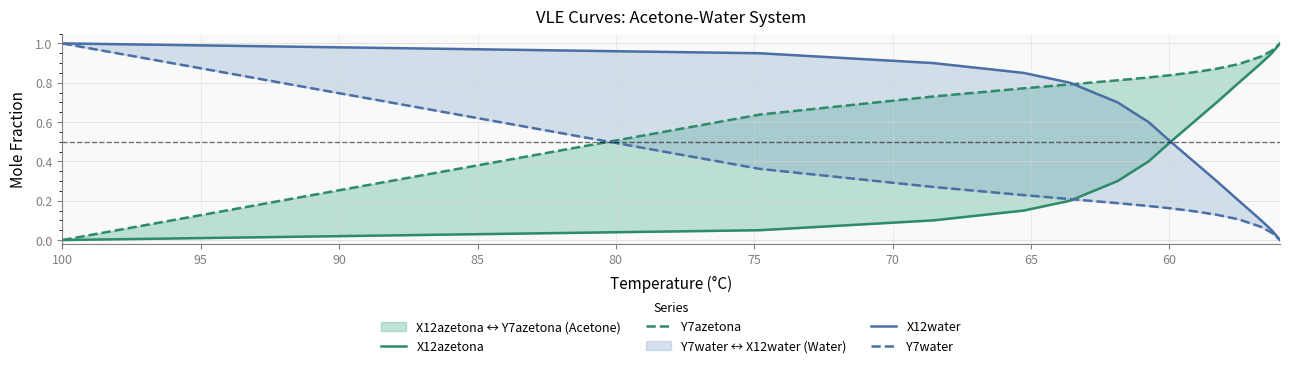

The value of X12azetona at 95 is 1.0. True or false?

False